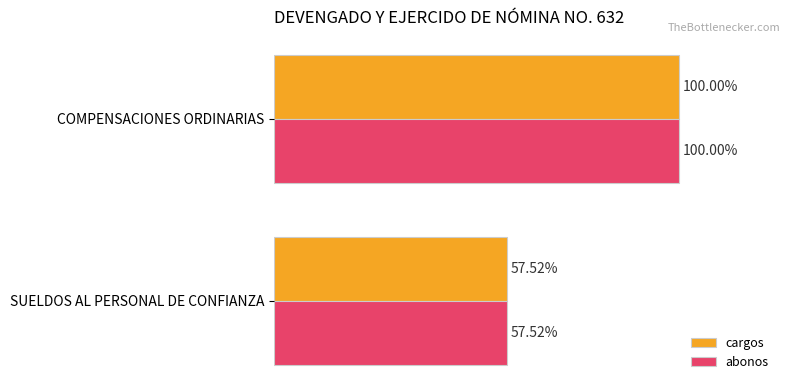

What are all the series names shown in the legend?

cargos, abonos